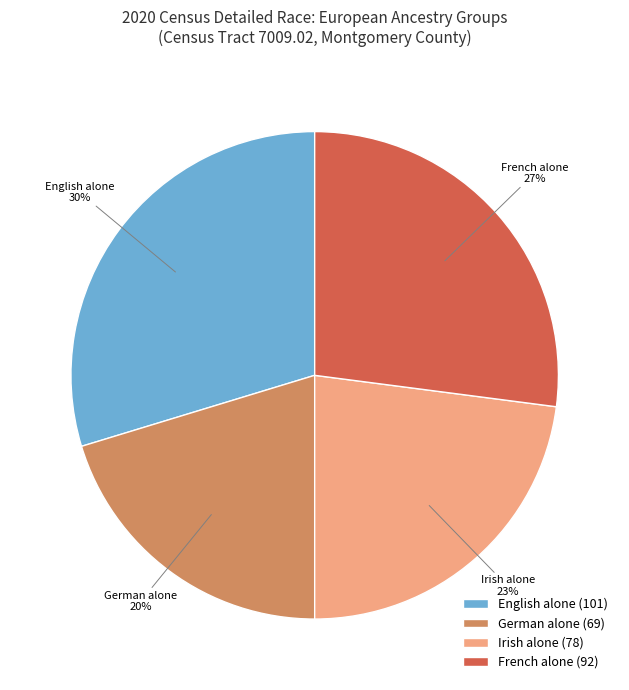

How many segments does this pie chart have?

4